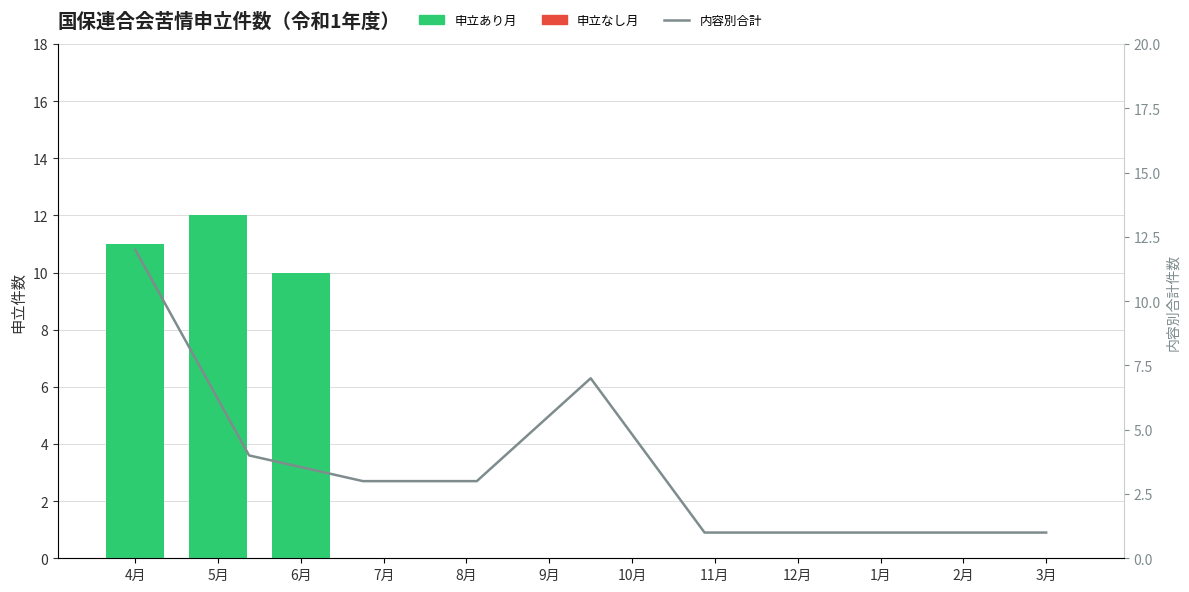

Are the bars horizontal?

No